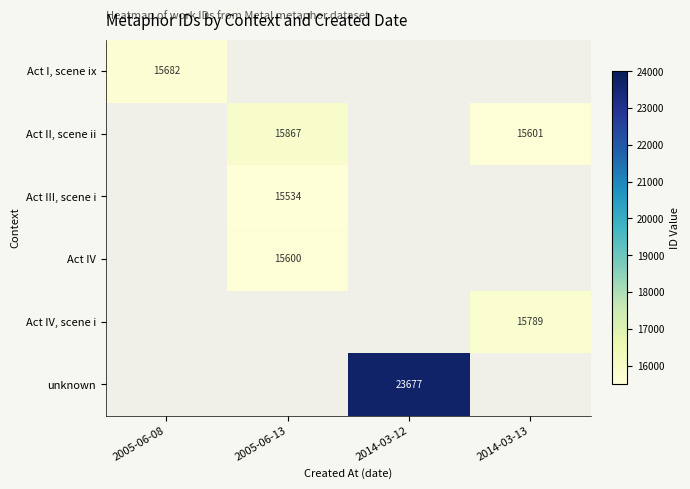

True or false: unknown has a value of 23677 at 2014-03-12.

True